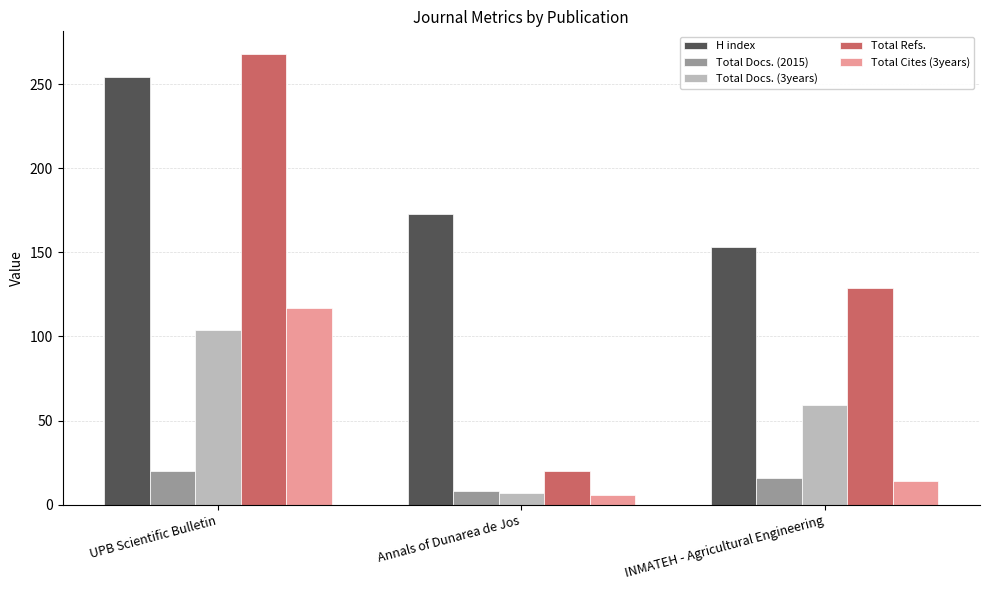

Is the value of Total Docs. (2015) at Annals of Dunarea de Jos greater than the value of Total Cites (3years) at UPB Scientific Bulletin?

No